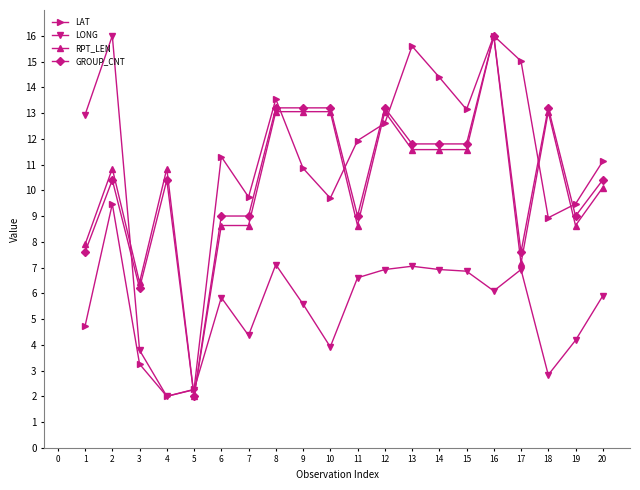

Count the number of categories in the chart.

20